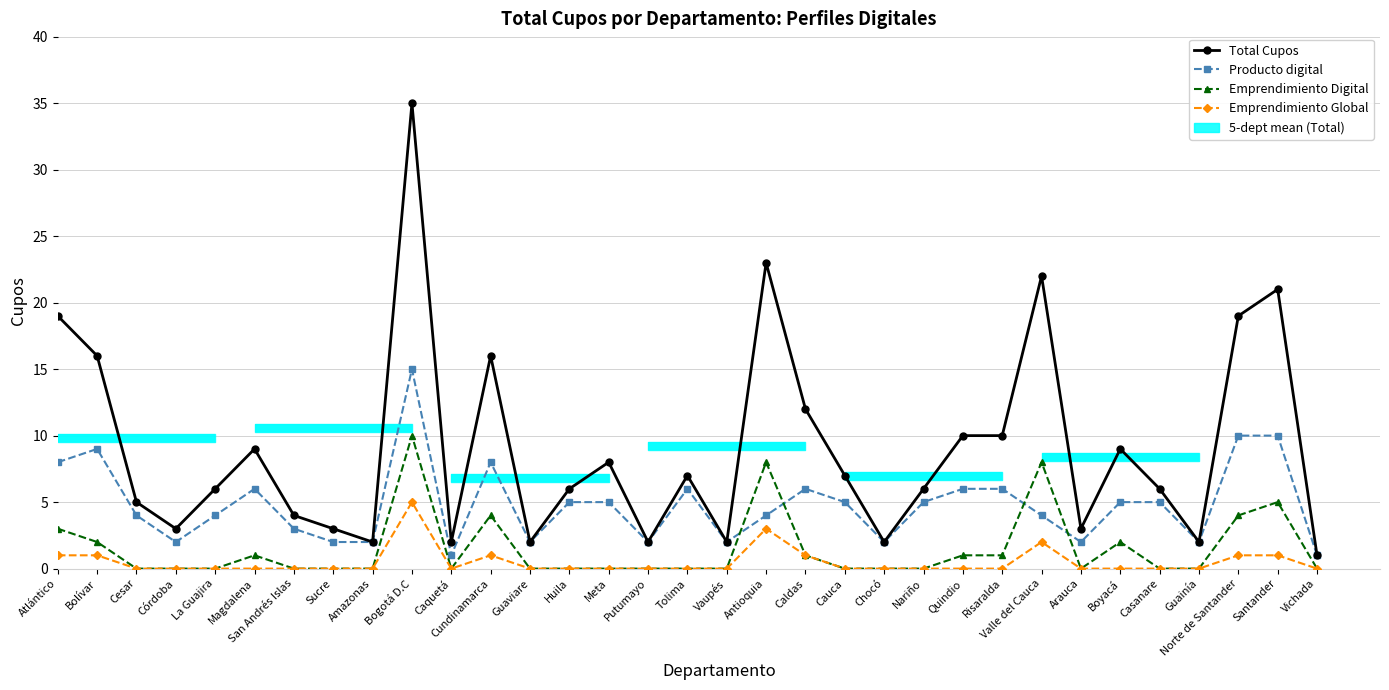

Which series has the largest total across all categories?

Total Cupos